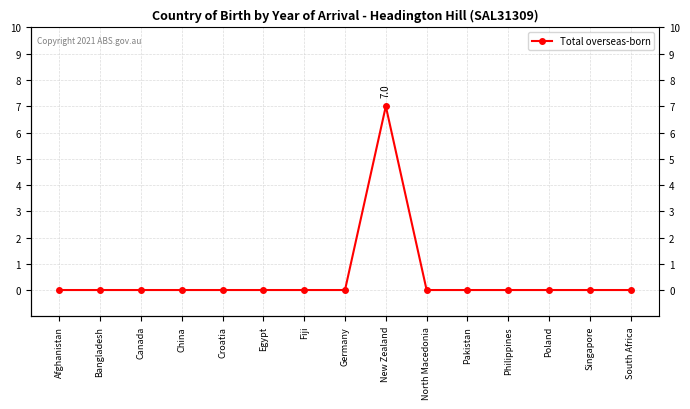

How many data points does each series have?

15